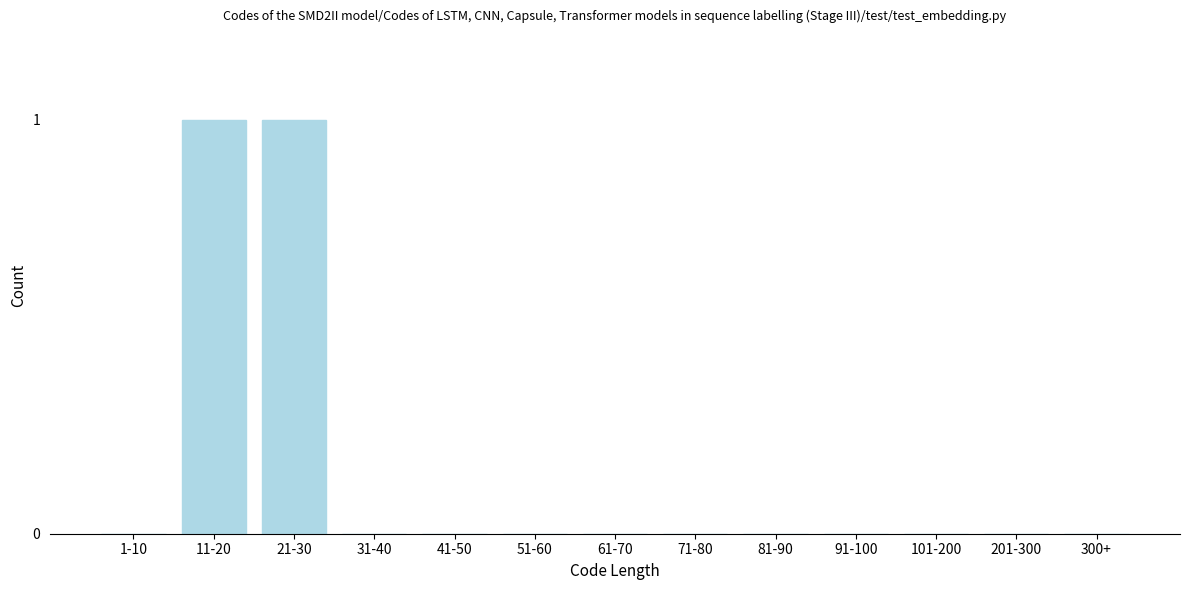

Reading left to right, transcribe all the data shown in this chart.

1-10=0	11-20=1	21-30=1	31-40=0	41-50=0	51-60=0	61-70=0	71-80=0	81-90=0	91-100=0	101-200=0	201-300=0	300+=0